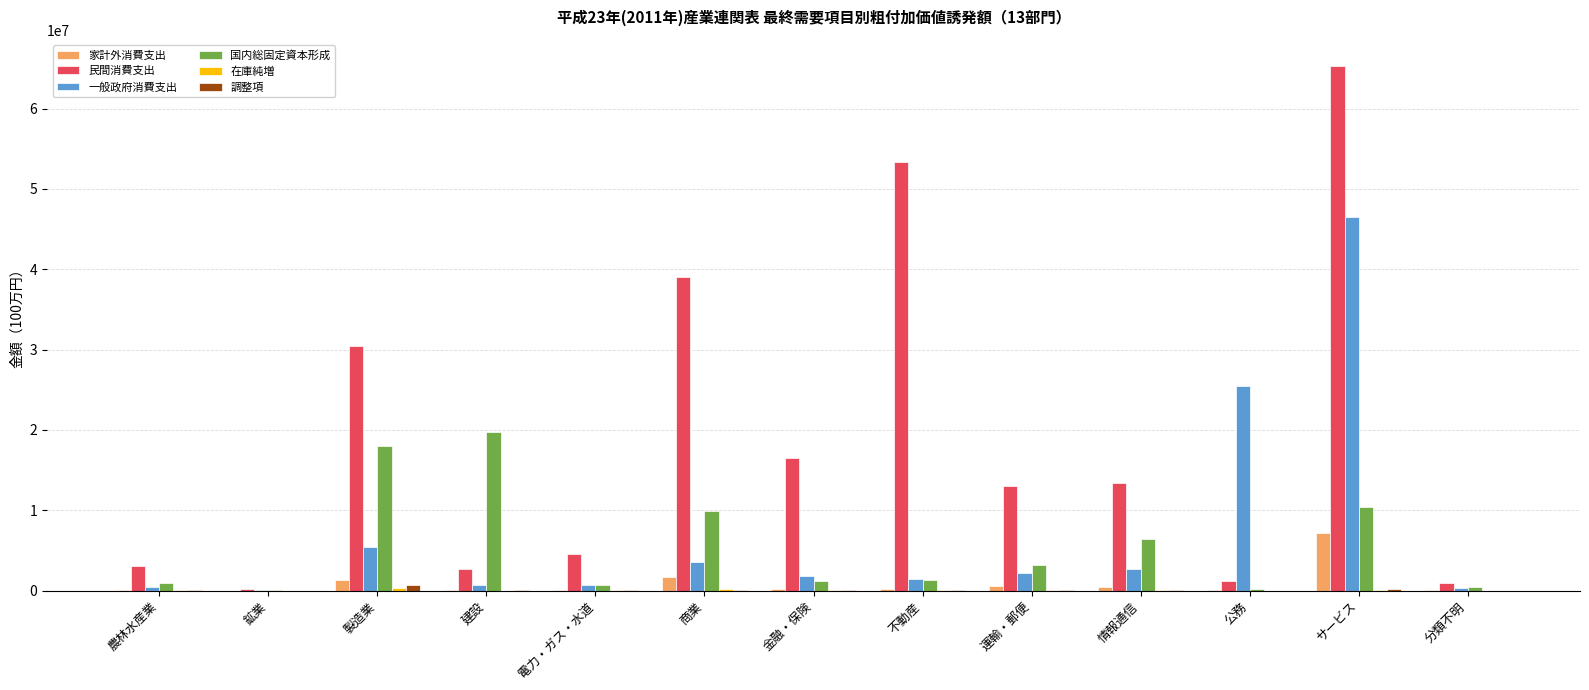

Which series has the largest total across all categories?

民間消費支出